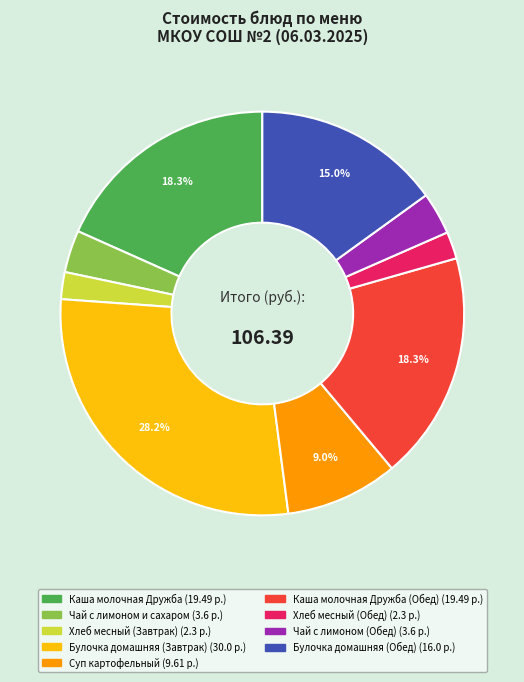

Is there any slice that represents more than half of the pie?

No